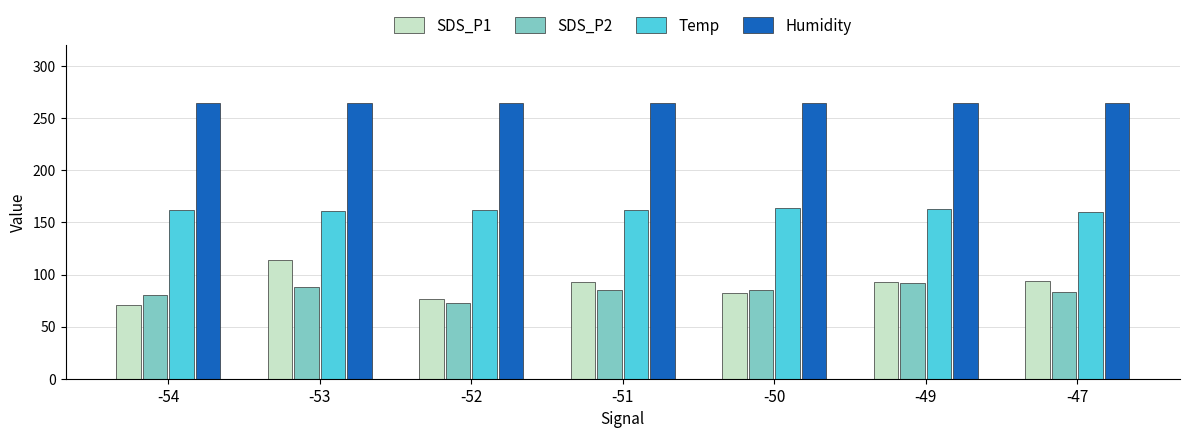

What is the sum of all SDS_P1 values?

623.8